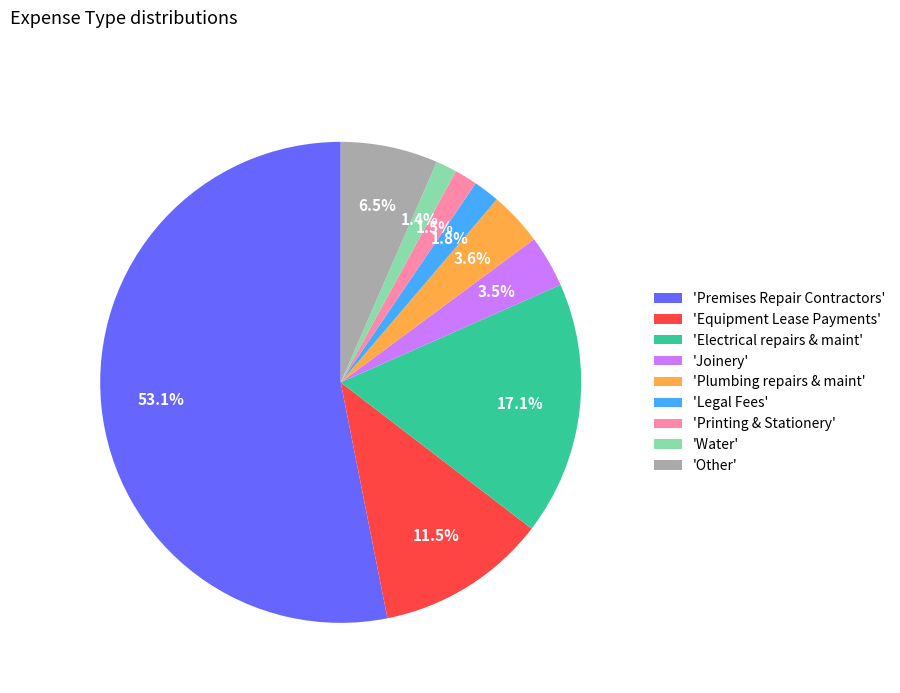

What is the largest slice in the pie chart?

'Premises Repair Contractors'